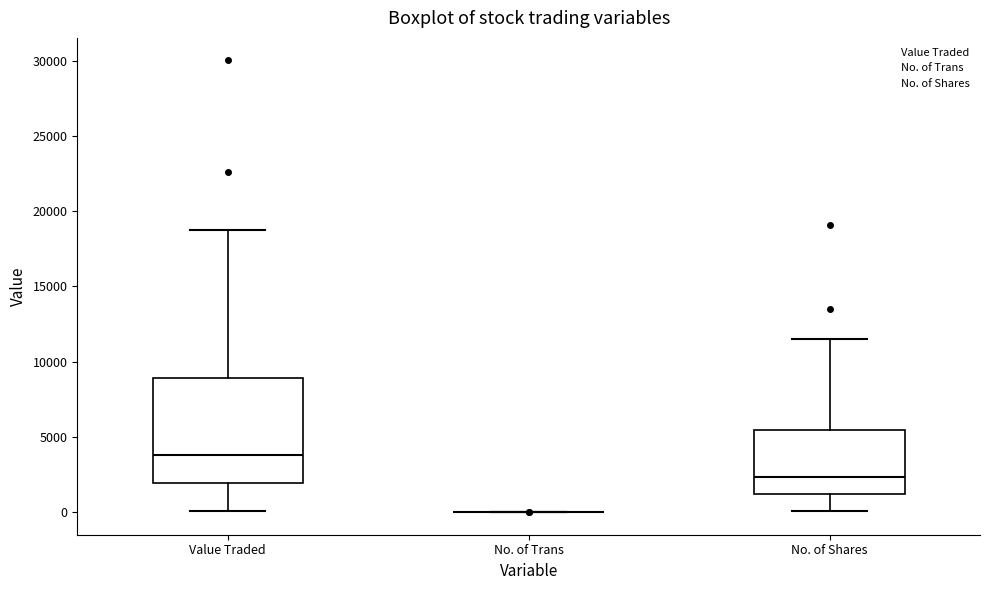

Which box is the tallest, from its lower edge to its upper edge?

Value Traded